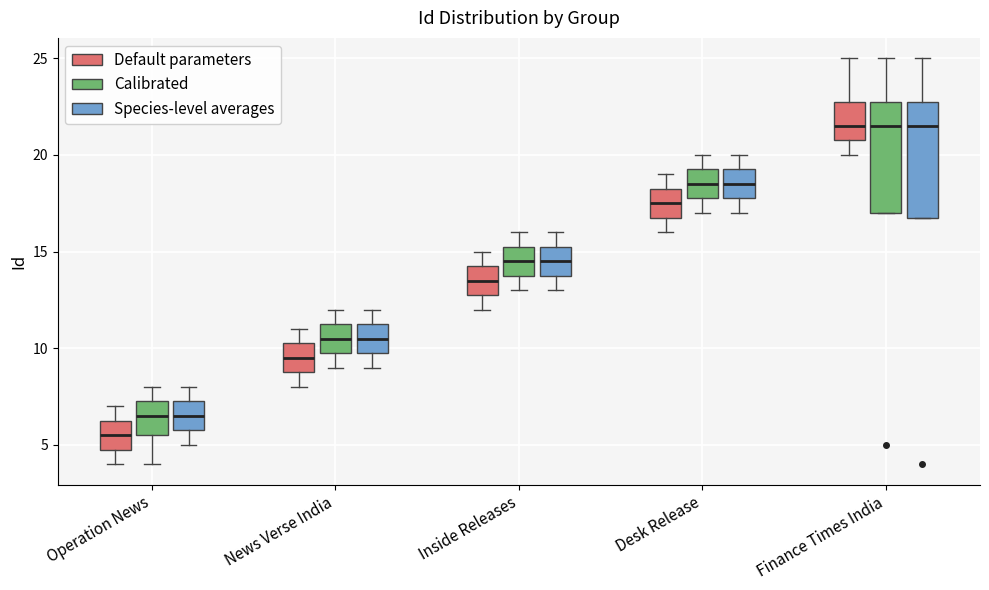

Where is the lower edge of the box for Finance Times India (Default parameters) on the y-axis? The values are not printed on the chart, so give them approximately, as read against the axis.

21.0